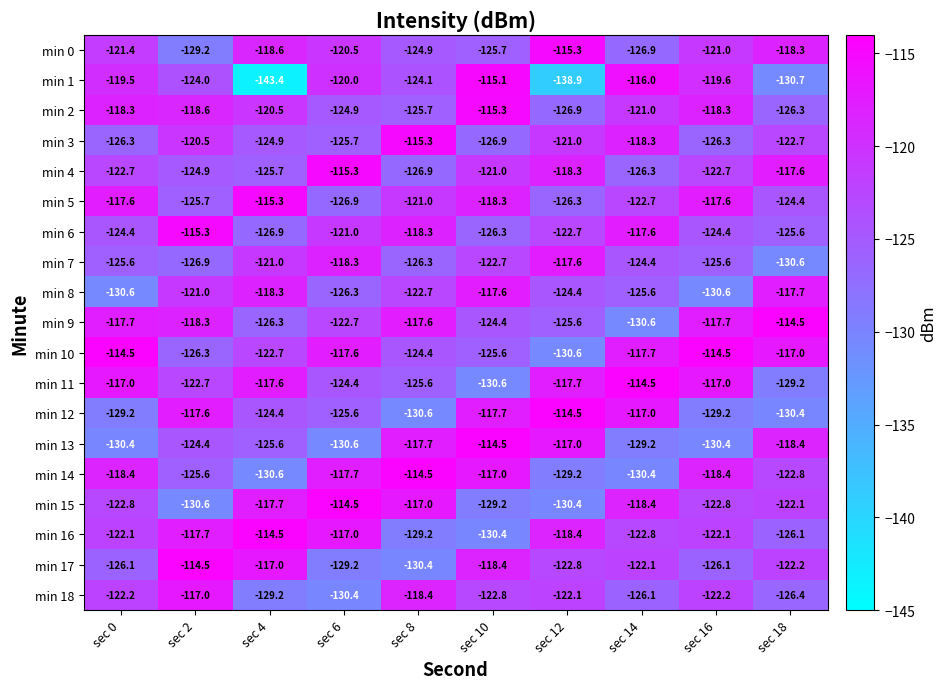

Count the number of data series in this chart.

19